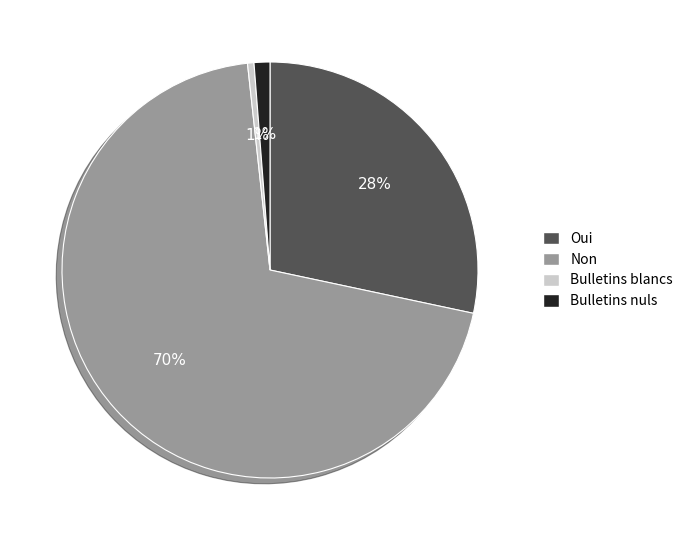

What percentage is the Oui slice, to the nearest percent?

28%